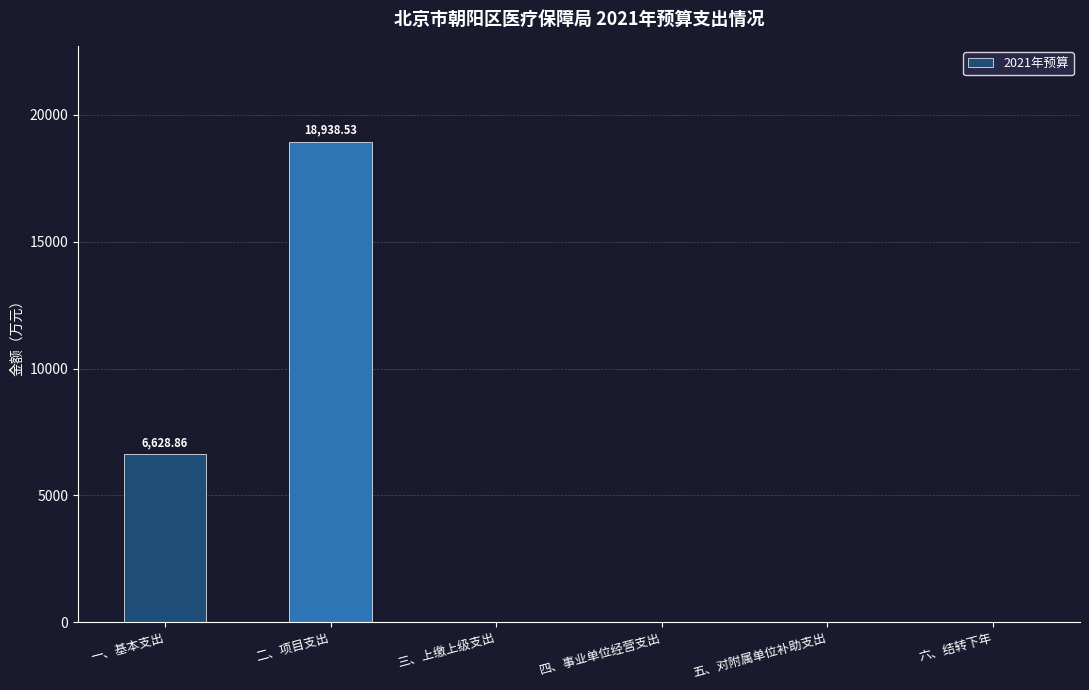

Reading right to left, list all the values displayed in this chart.

0.0	0.0	0.0	0.0	18938.5	6628.9